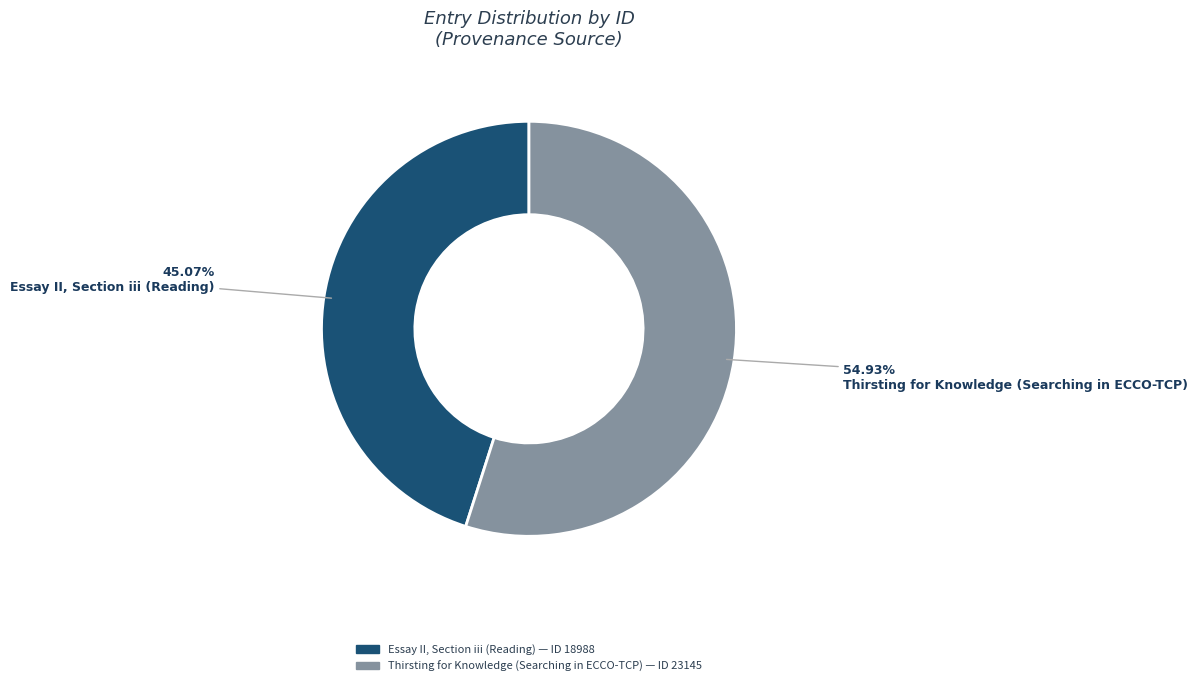

Count the number of slices in the pie.

2